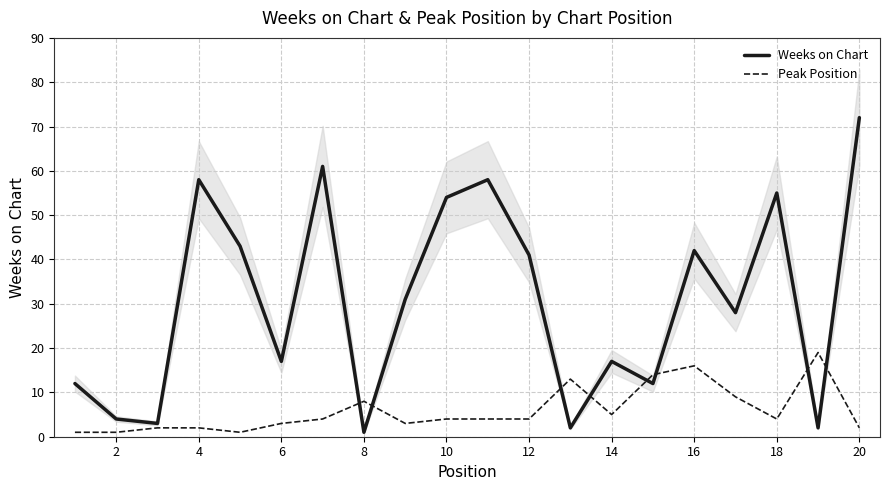

What is the approximate value of Weeks on Chart at 6?

17